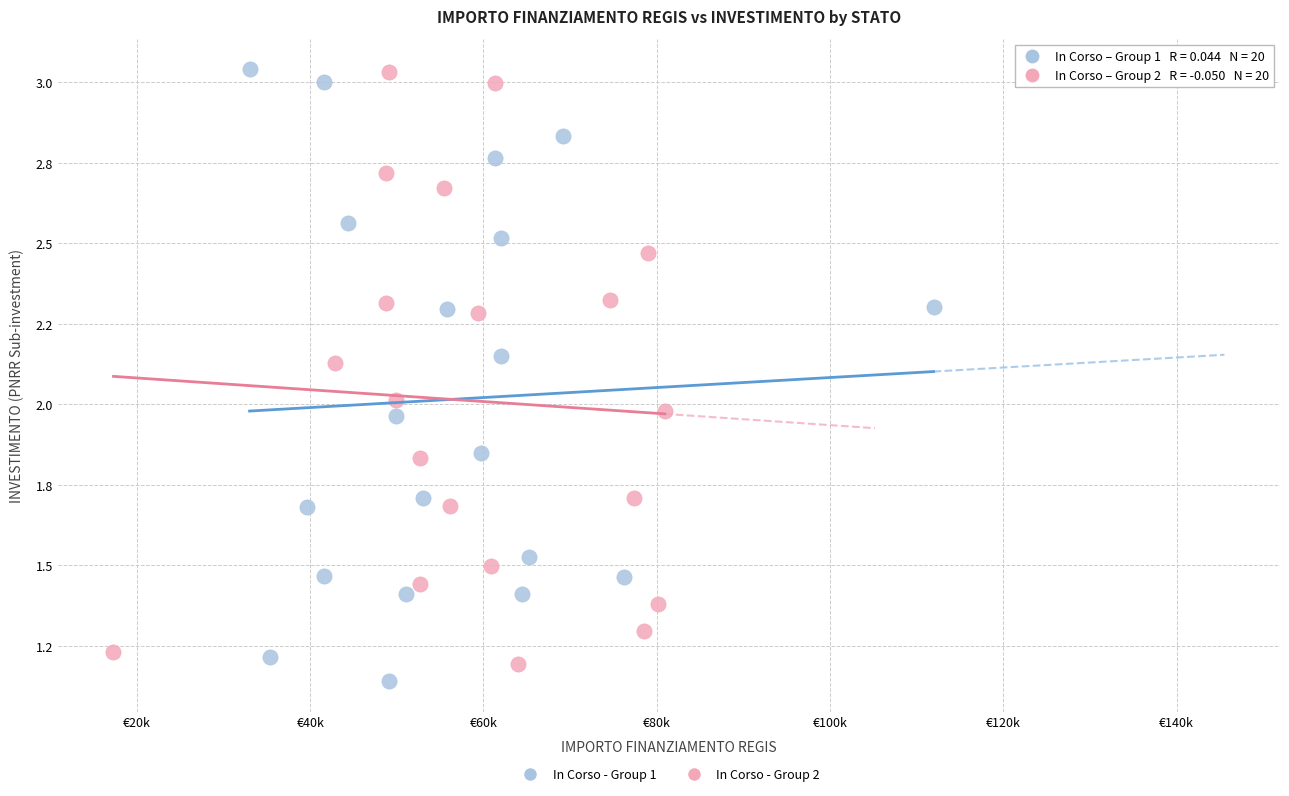

What are all the series names shown in the legend?

In Corso - Group 1, In Corso - Group 2